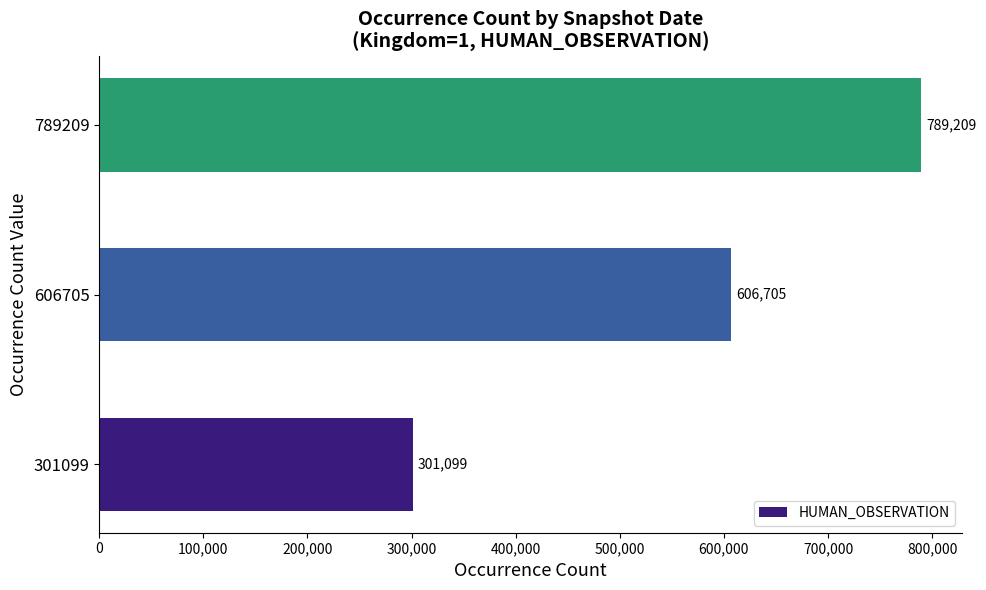

Is it true that the value at 789209 is 789209?

True